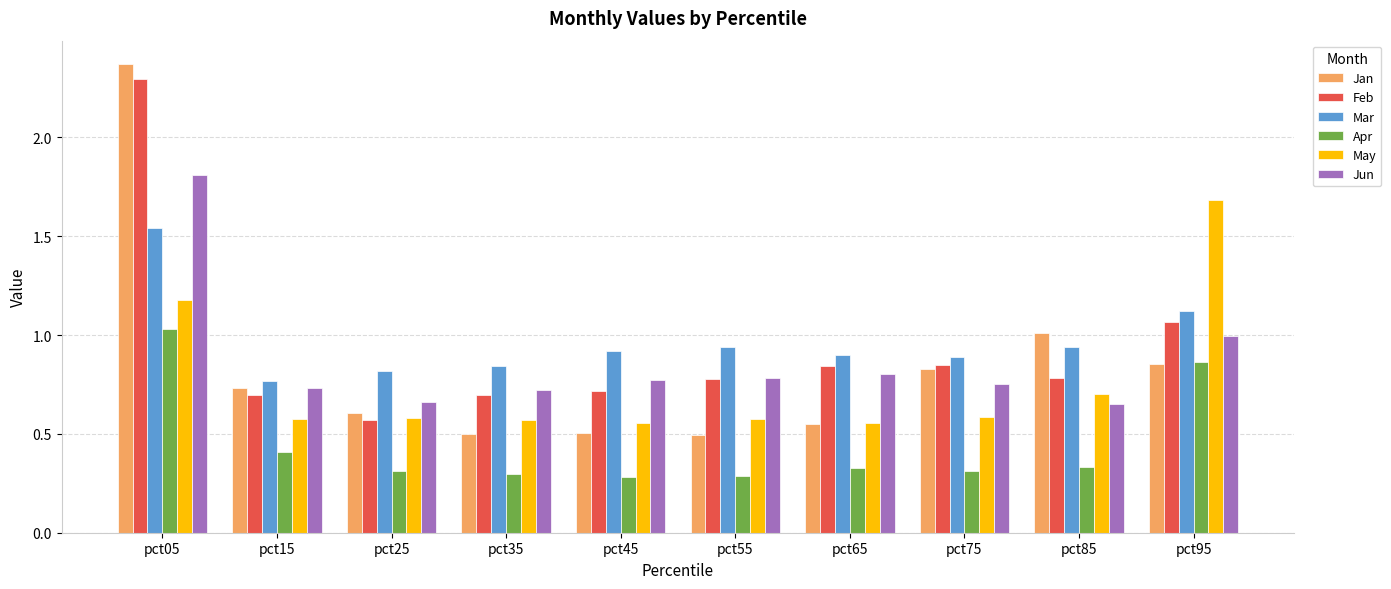

Which series has the largest range (max minus min)?

Jan